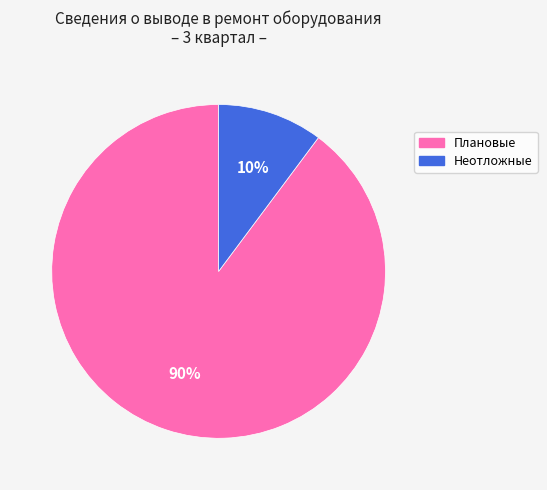

What percentage is the Неотложные slice, to the nearest percent?

10%